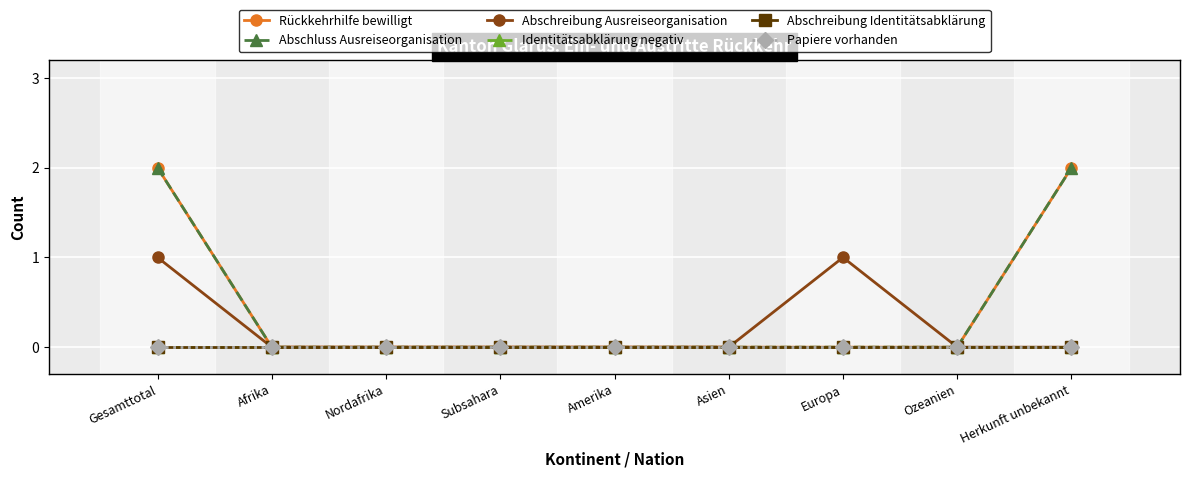

What are all the series names shown in the legend?

Rückkehrhilfe bewilligt, Abschluss Ausreiseorganisation, Abschreibung Ausreiseorganisation, Identitätsabklärung negativ, Abschreibung Identitätsabklärung, Papiere vorhanden